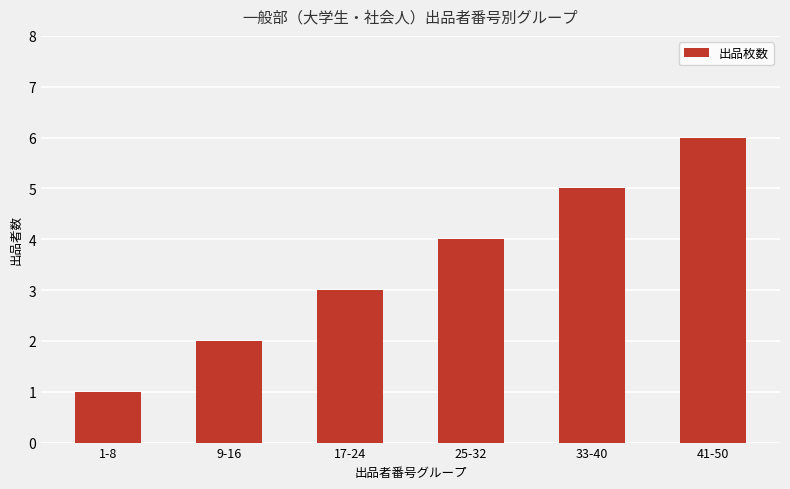

List the labels in order of value, largest first.

41-50, 33-40, 25-32, 17-24, 9-16, 1-8